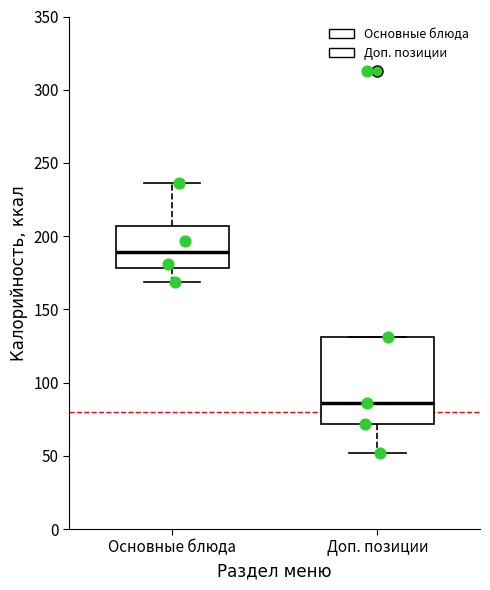

Comparing the boxes themselves (not the whiskers), which one is the tallest?

Доп. позиции